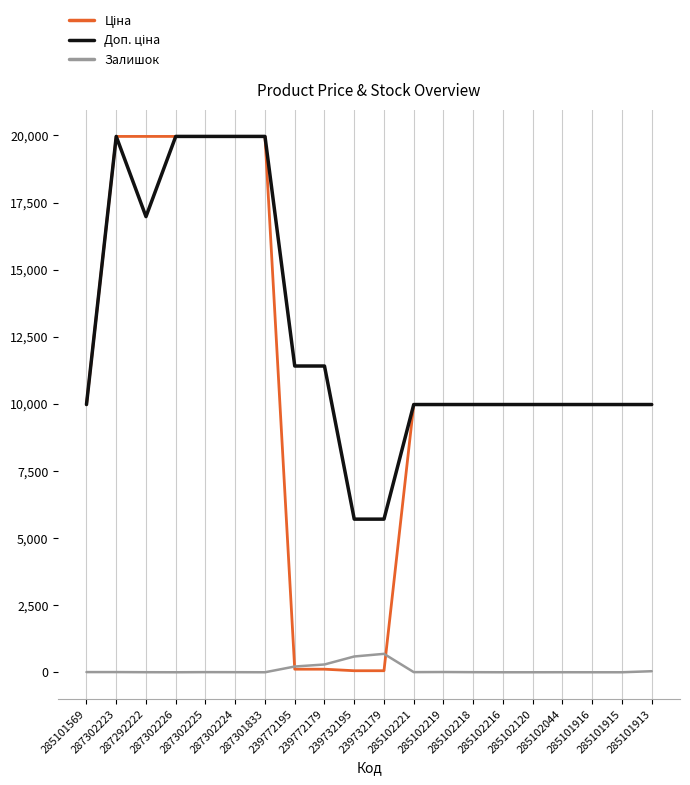

How many lines are shown in the chart?

3